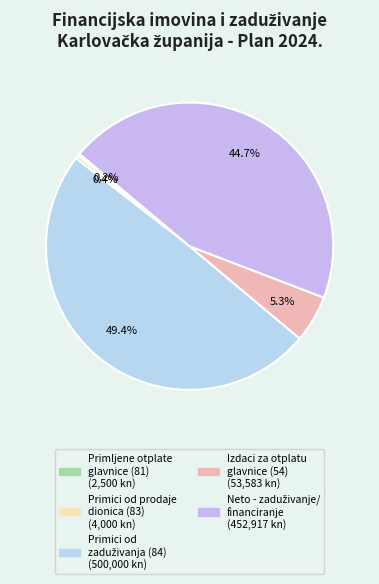

Count the number of slices in the pie.

5